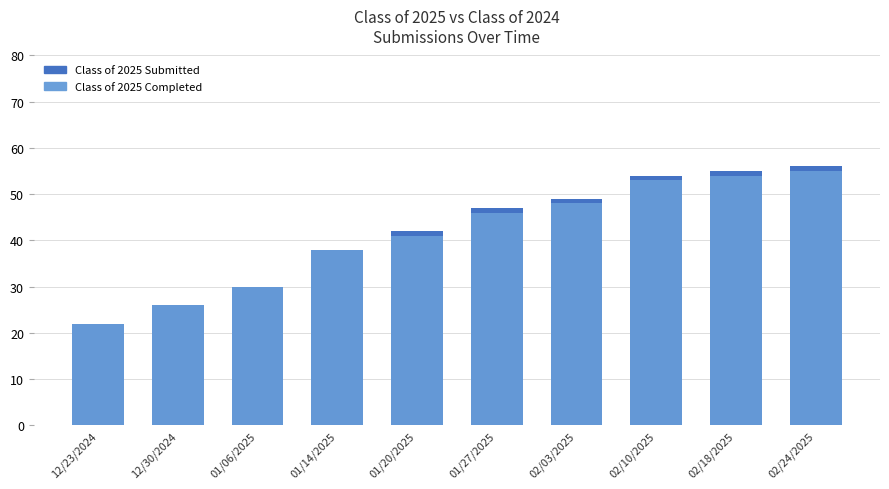

Is it true that Class of 2025 Completed equals 55 at 02/24/2025?

True